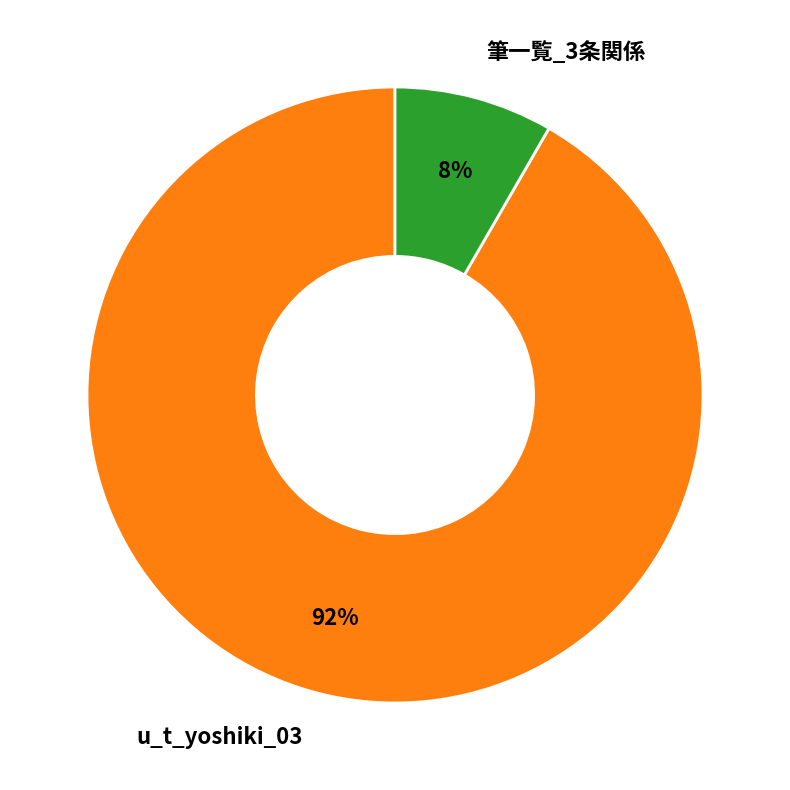

Which slice is the largest?

u_t_yoshiki_03